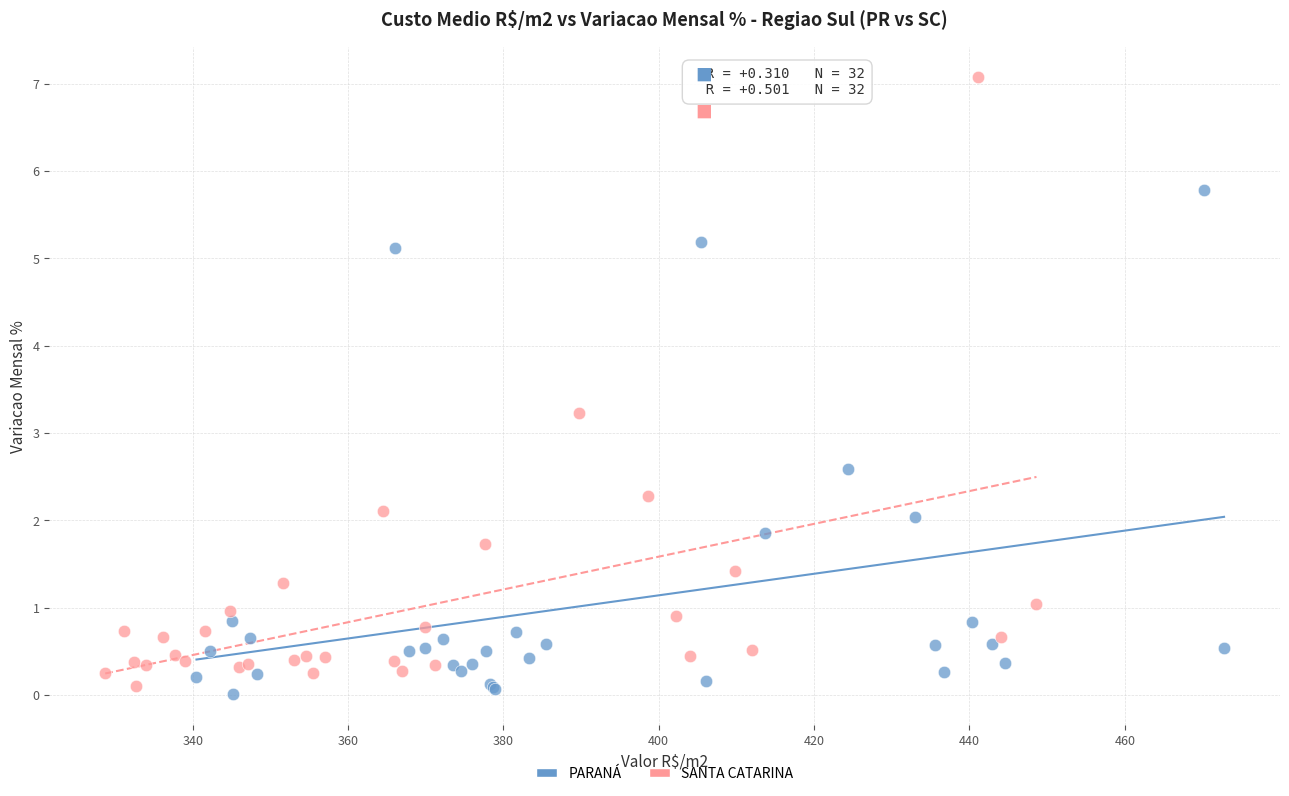

Which series has the largest Y range (max minus min)?

SANTA CATARINA